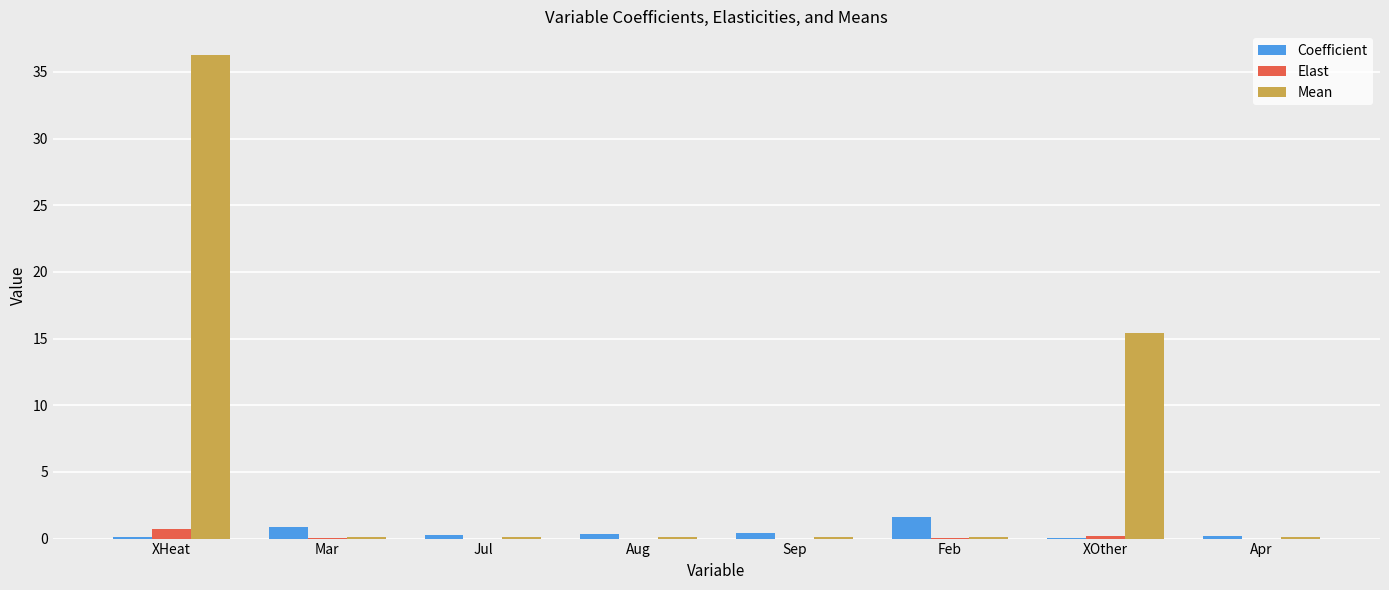

How many groups of bars are there?

8